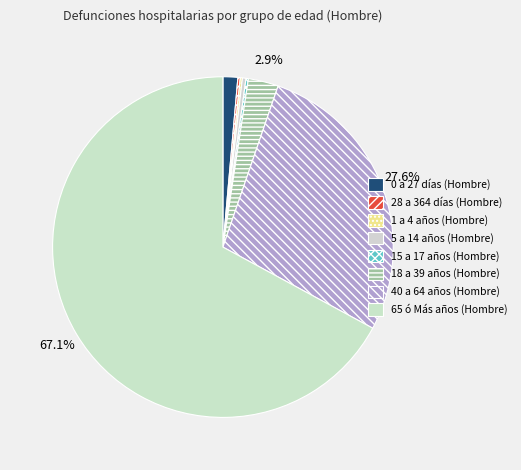

What percentage do 15 a 17 años (Hombre) and 5 a 14 años (Hombre) together represent?

0.6%